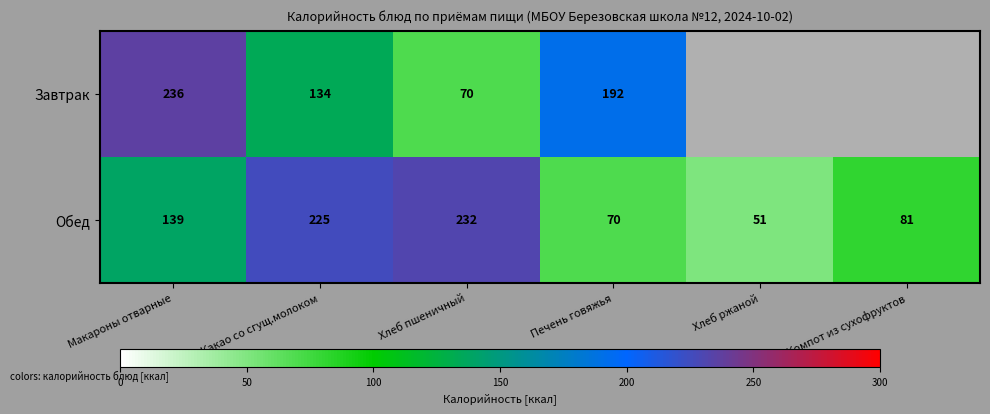

What is the difference between the Обед values at Хлеб ржаной and Макароны отварные?

88